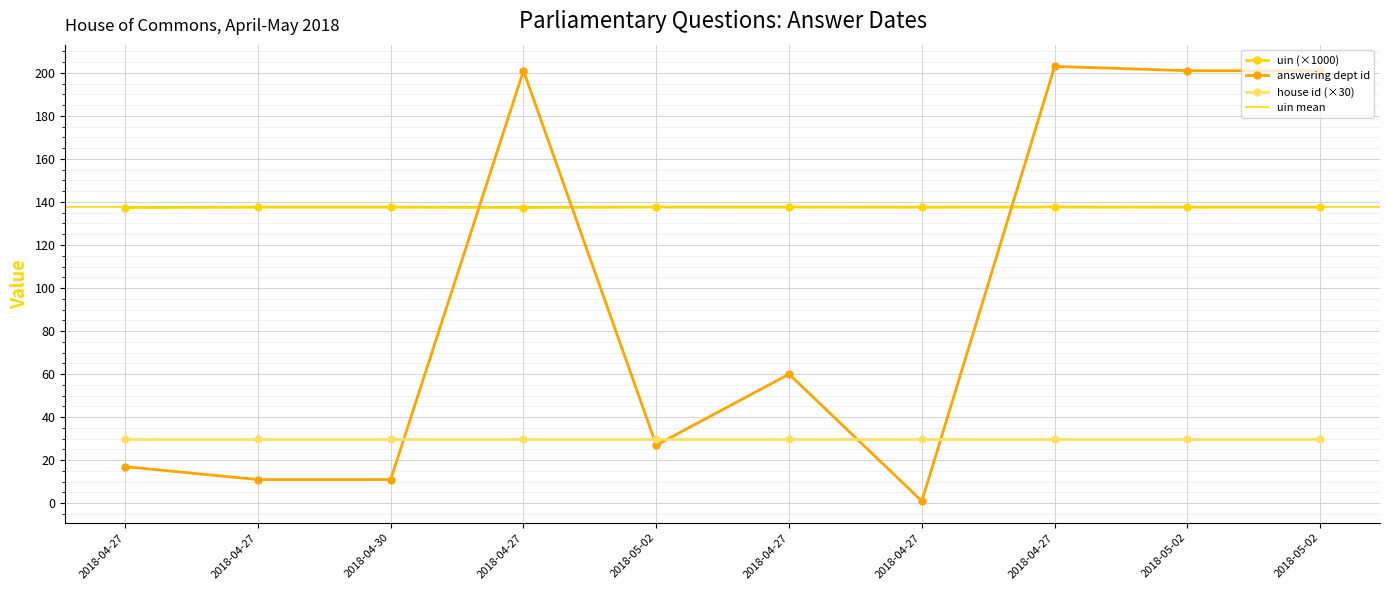

How many values in the answering dept id series are below 60?

5